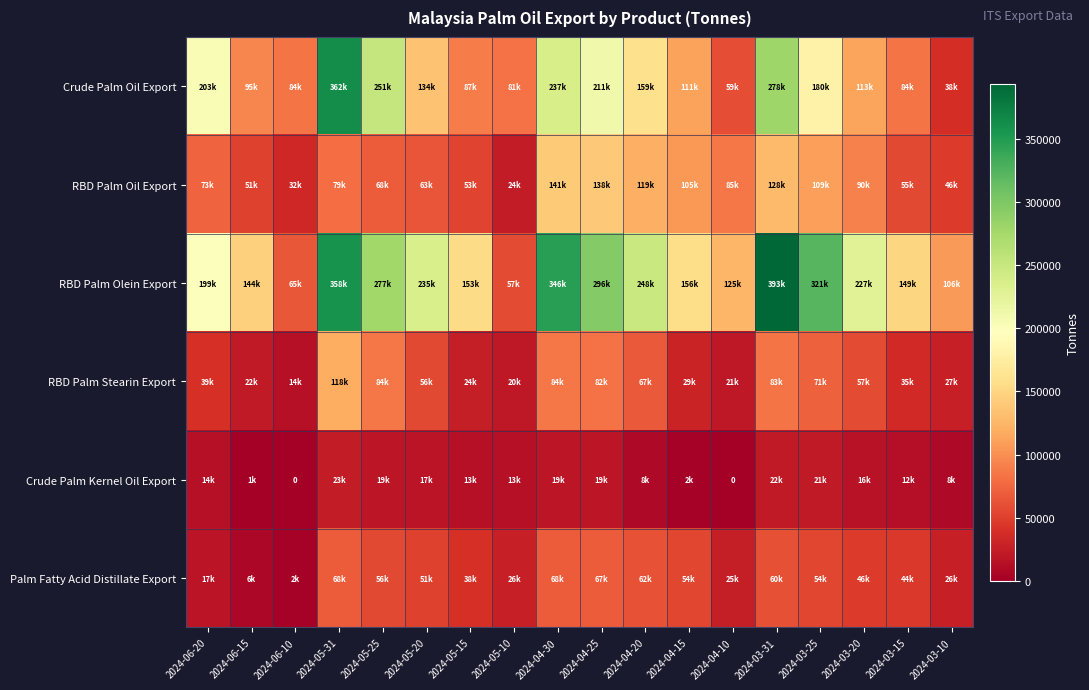

What is the difference between the RBD Palm Stearin Export values at 2024-05-25 and 2024-05-31?

34080